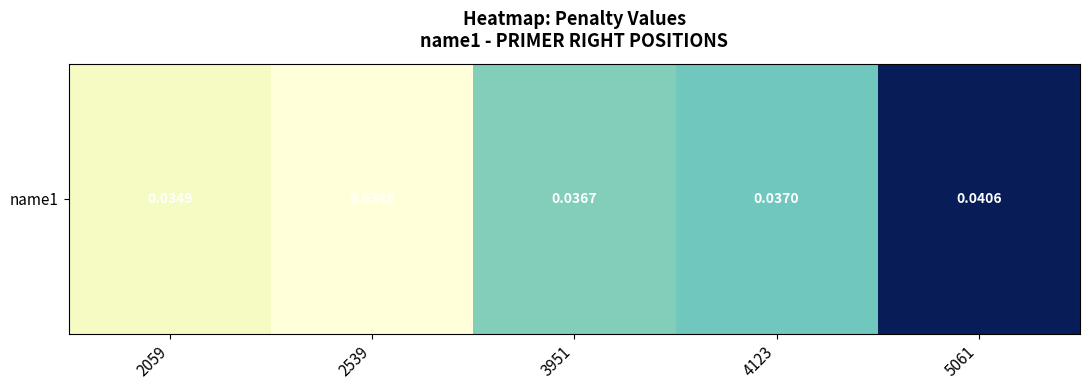

What is the sum of all values?

0.2